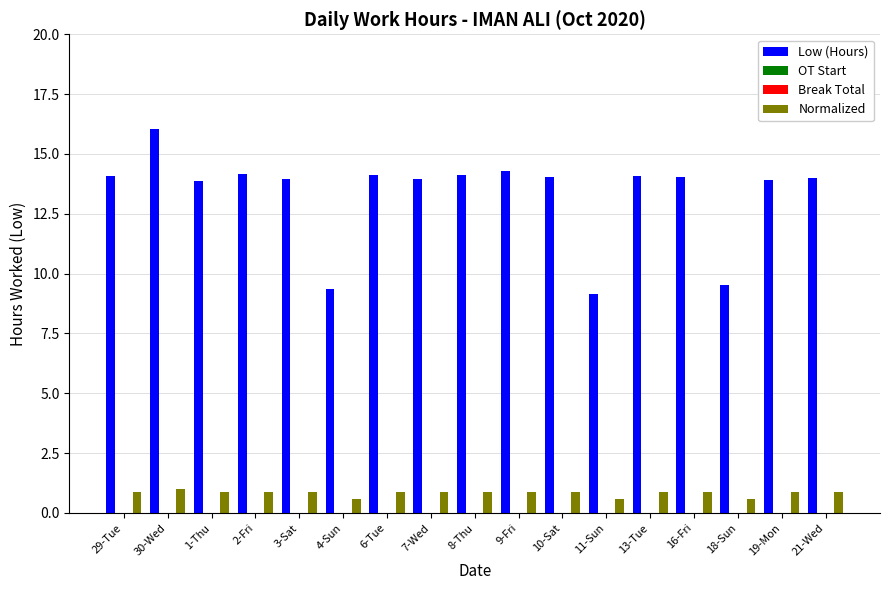

Reading left to right, list all the values displayed in this chart.

Low (Hours): 29-Tue=14.1	30-Wed=16.0	1-Thu=13.9	2-Fri=14.2	3-Sat=14.0	4-Sun=9.4	6-Tue=14.1	7-Wed=14.0	8-Thu=14.1	9-Fri=14.3	10-Sat=14.1	11-Sun=9.2	13-Tue=14.1	16-Fri=14.0	18-Sun=9.5	19-Mon=13.9	21-Wed=14.0
OT Start: 29-Tue=0.0	30-Wed=0.0	1-Thu=0.0	2-Fri=0.0	3-Sat=0.0	4-Sun=0.0	6-Tue=0.0	7-Wed=0.0	8-Thu=0.0	9-Fri=0.0	10-Sat=0.0	11-Sun=0.0	13-Tue=0.0	16-Fri=0.0	18-Sun=0.0	19-Mon=0.0	21-Wed=0.0
Break Total: 29-Tue=0.0	30-Wed=0.0	1-Thu=0.0	2-Fri=0.0	3-Sat=0.0	4-Sun=0.0	6-Tue=0.0	7-Wed=0.0	8-Thu=0.0	9-Fri=0.0	10-Sat=0.0	11-Sun=0.0	13-Tue=0.0	16-Fri=0.0	18-Sun=0.0	19-Mon=0.0	21-Wed=0.0
Normalized: 29-Tue=0.9	30-Wed=1.0	1-Thu=0.9	2-Fri=0.9	3-Sat=0.9	4-Sun=0.6	6-Tue=0.9	7-Wed=0.9	8-Thu=0.9	9-Fri=0.9	10-Sat=0.9	11-Sun=0.6	13-Tue=0.9	16-Fri=0.9	18-Sun=0.6	19-Mon=0.9	21-Wed=0.9